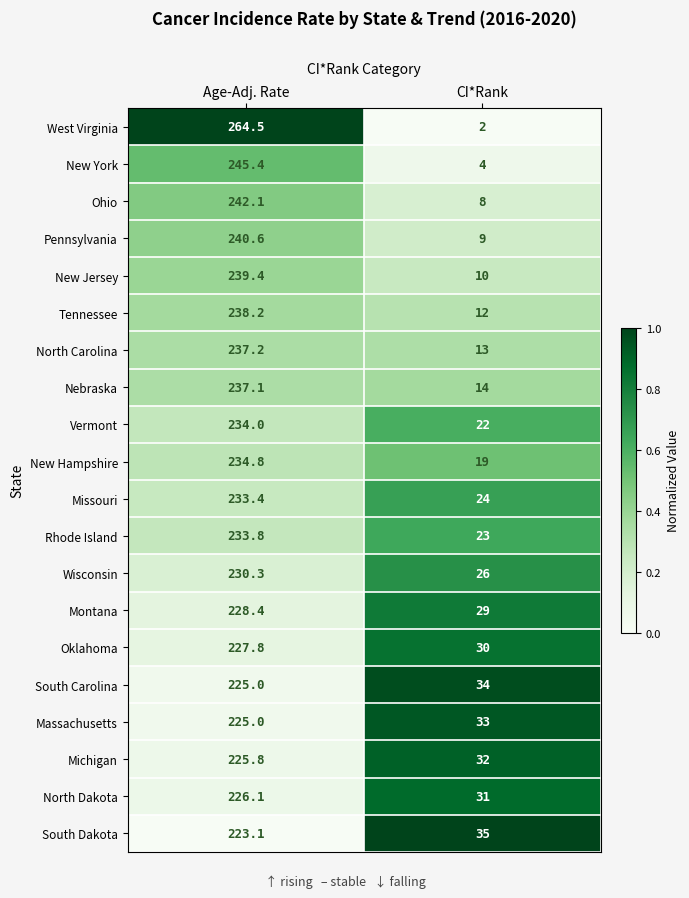

Which series has the largest total across all categories?

West Virginia